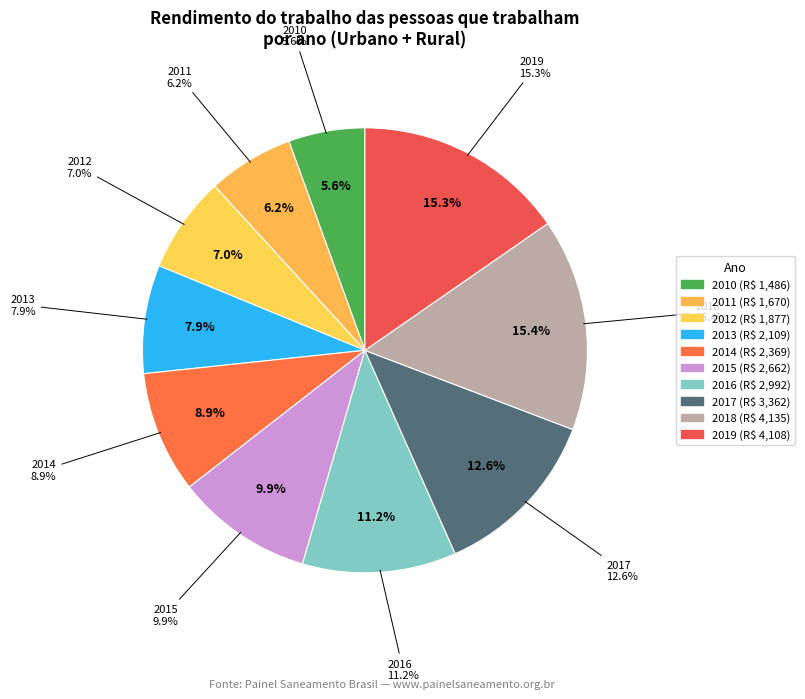

To the nearest percent, what is the difference between the largest and smallest slice percentages?

10%